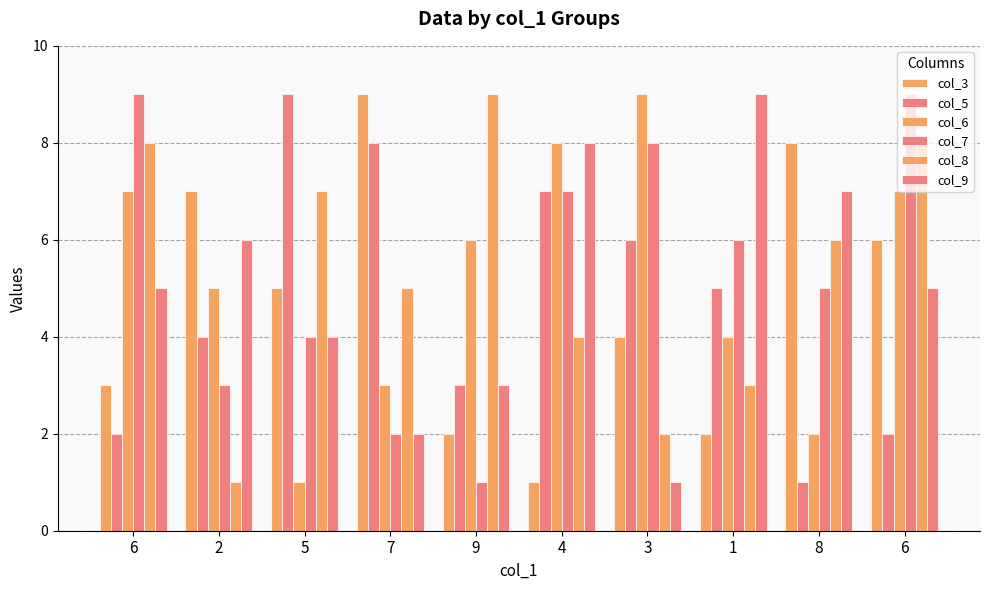

What is the difference between the second highest and minimum values in the col_3 series?

7